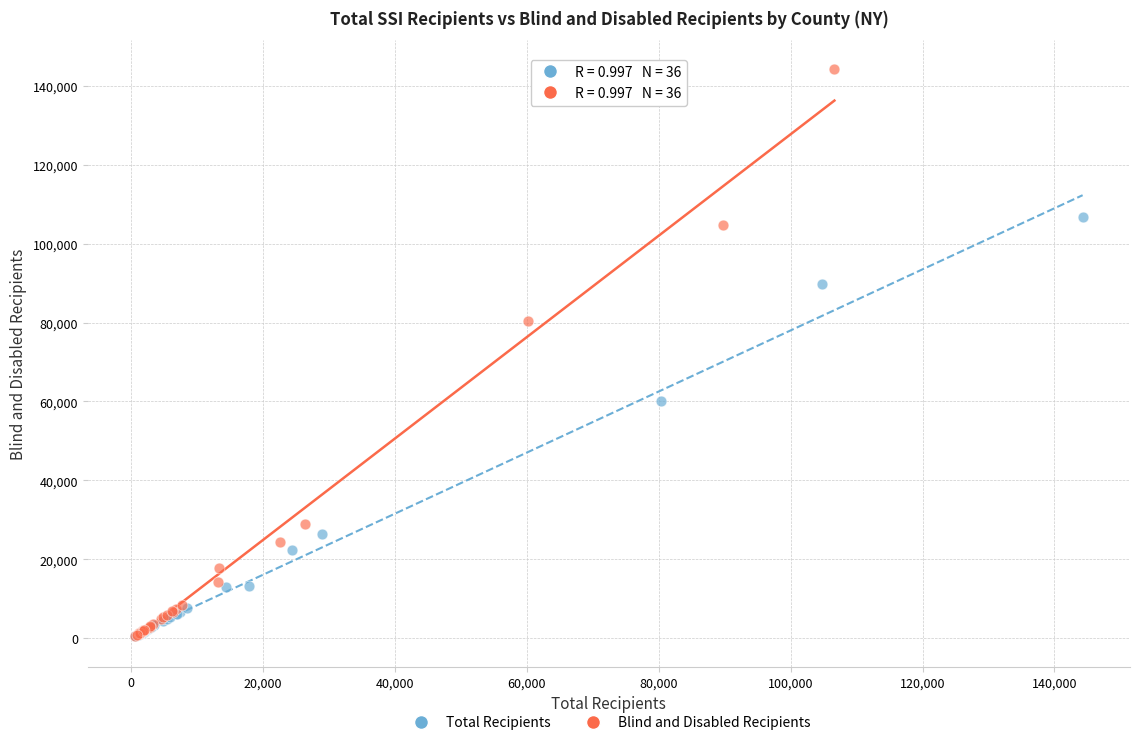

Which series contains the highest Y value?

Blind and Disabled Recipients